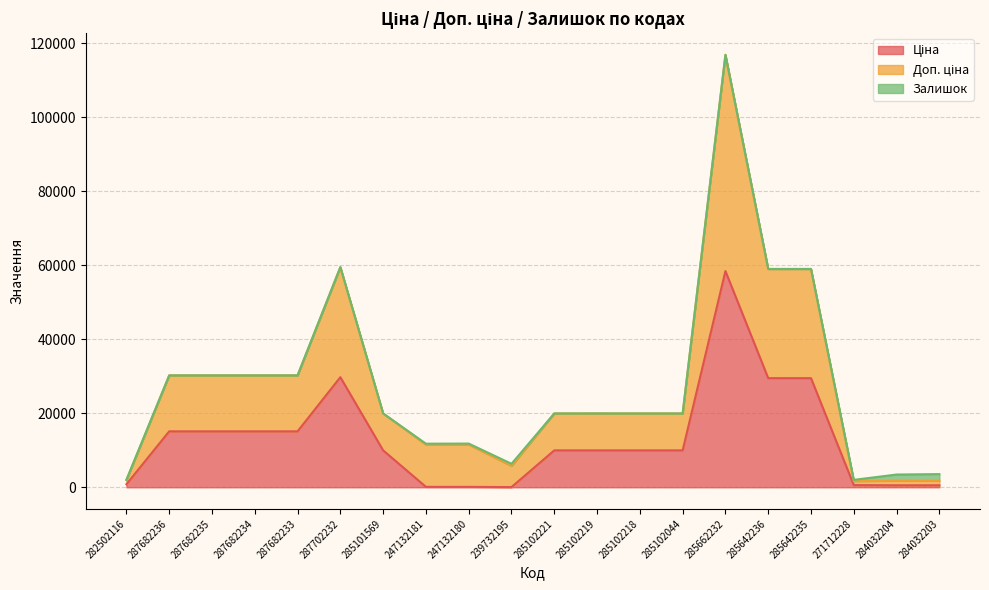

Rank the categories by Доп. ціна value from highest to lowest.

285662232, 287702232, 285642236, 285642235, 287682236, 287682235, 287682234, 287682233, 285101569, 285102221, 285102219, 285102218, 285102044, 247132181, 247132180, 239732195, 282502116, 284032204, 284032203, 271712228